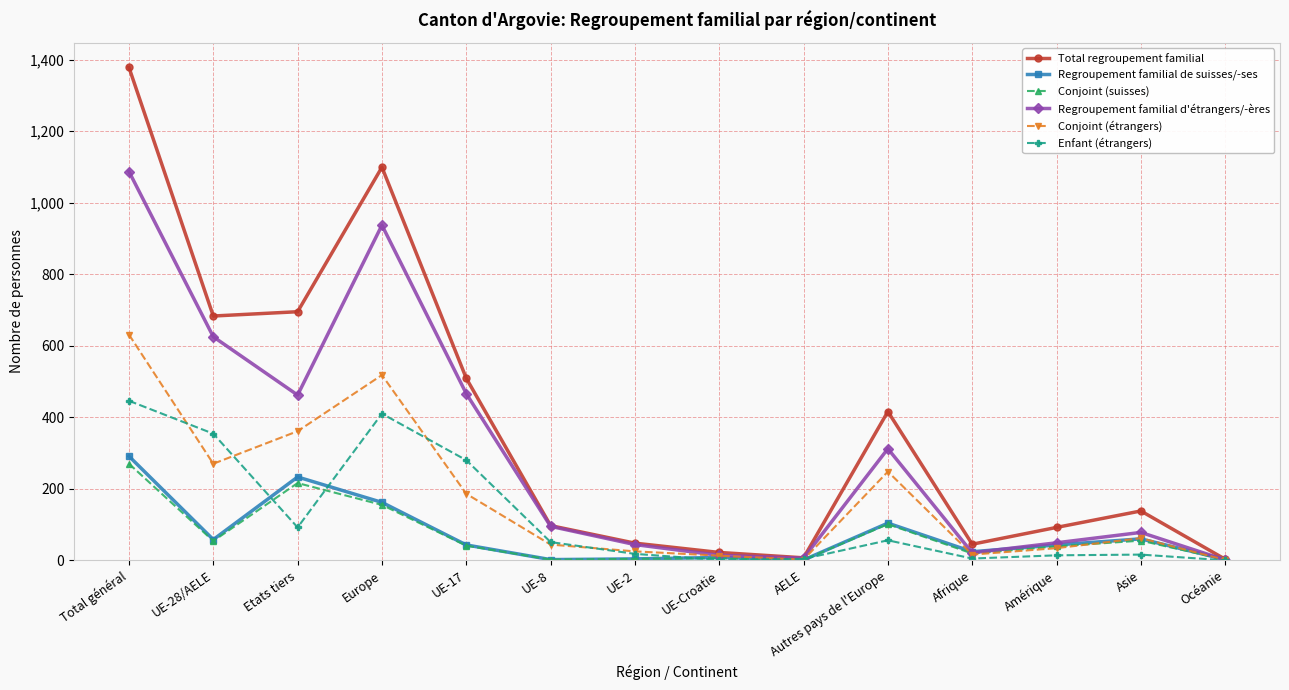

At how many categories does at least one series exceed 766?

2